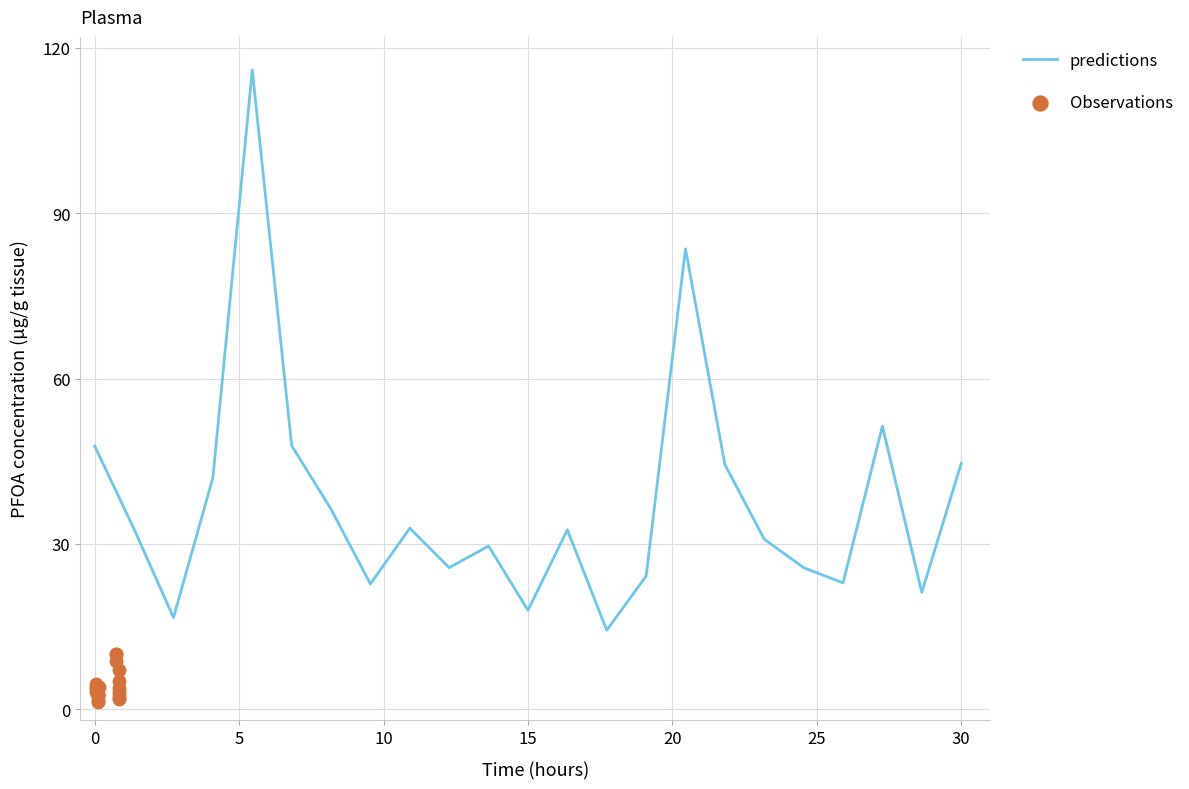

What are all the series names shown in the legend?

predictions, Observations